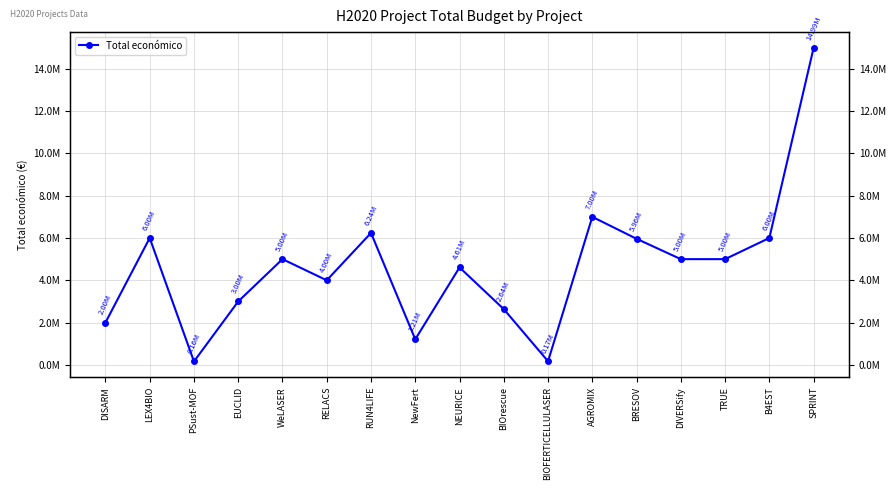

Rank the categories by value from highest to lowest.

SPRINT, AGROMIX, RUN4LIFE, B4EST, LEX4BIO, BRESOV, TRUE, WeLASER, DIVERSify, NEURICE, RELACS, EUCLID, BIOrescue, DISARM, NewFert, BIOFERTICELLULASER, PSust-MOF